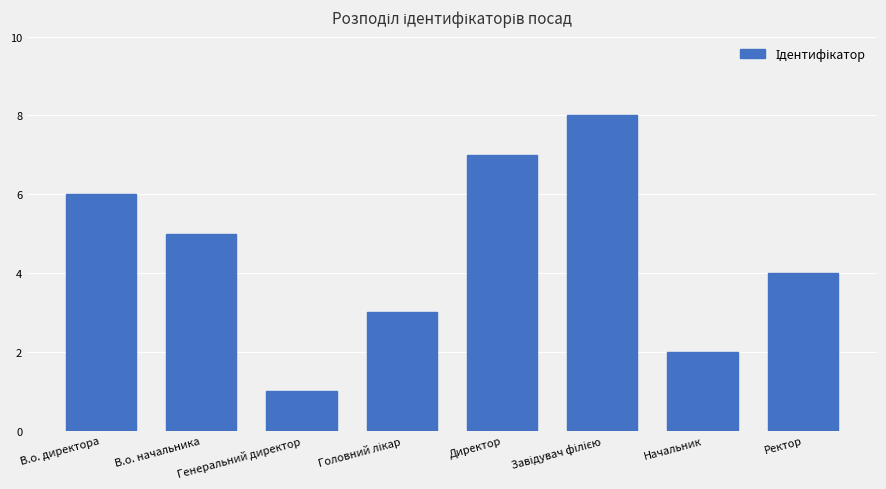

Which label corresponds to the smallest value in the chart?

Генеральний директор